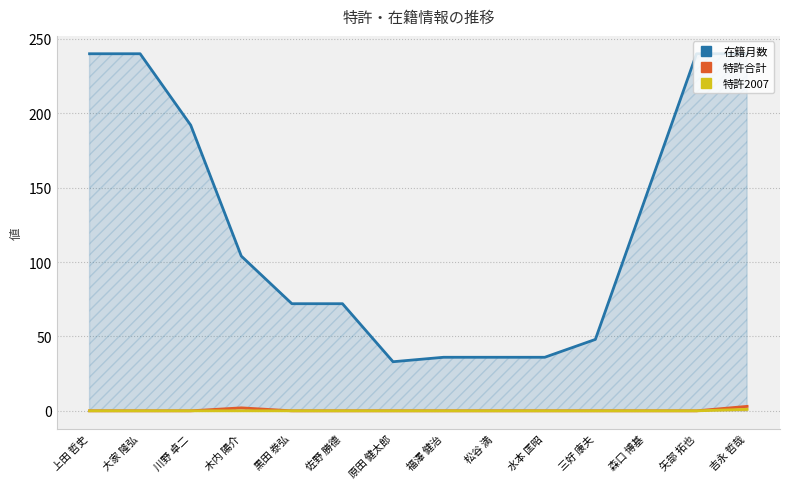

True or false: 在籍月数 and 特許合計 intersect in this chart.

False